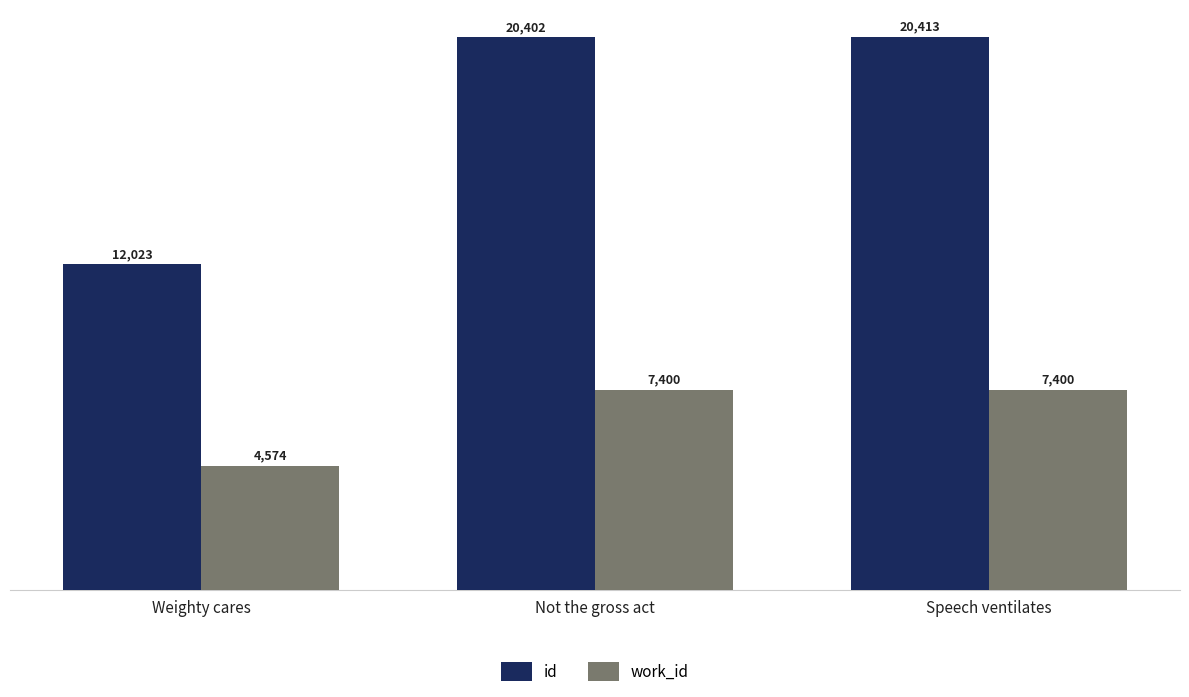

What is the sum of the id values at Speech ventilates and Weighty cares?

32436